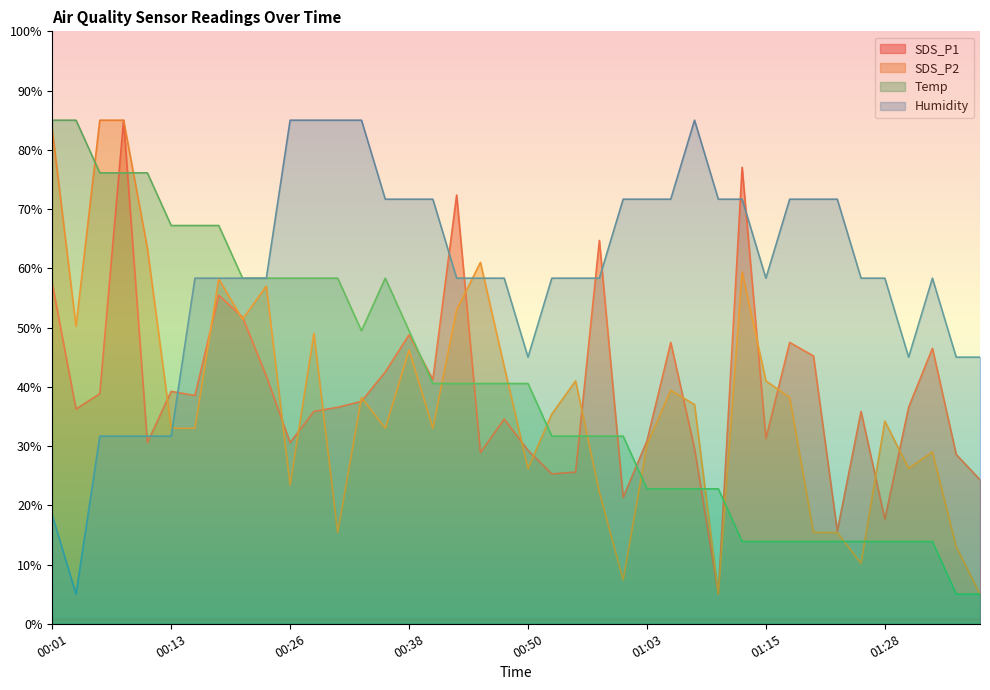

How many distinct data groups are displayed?

4